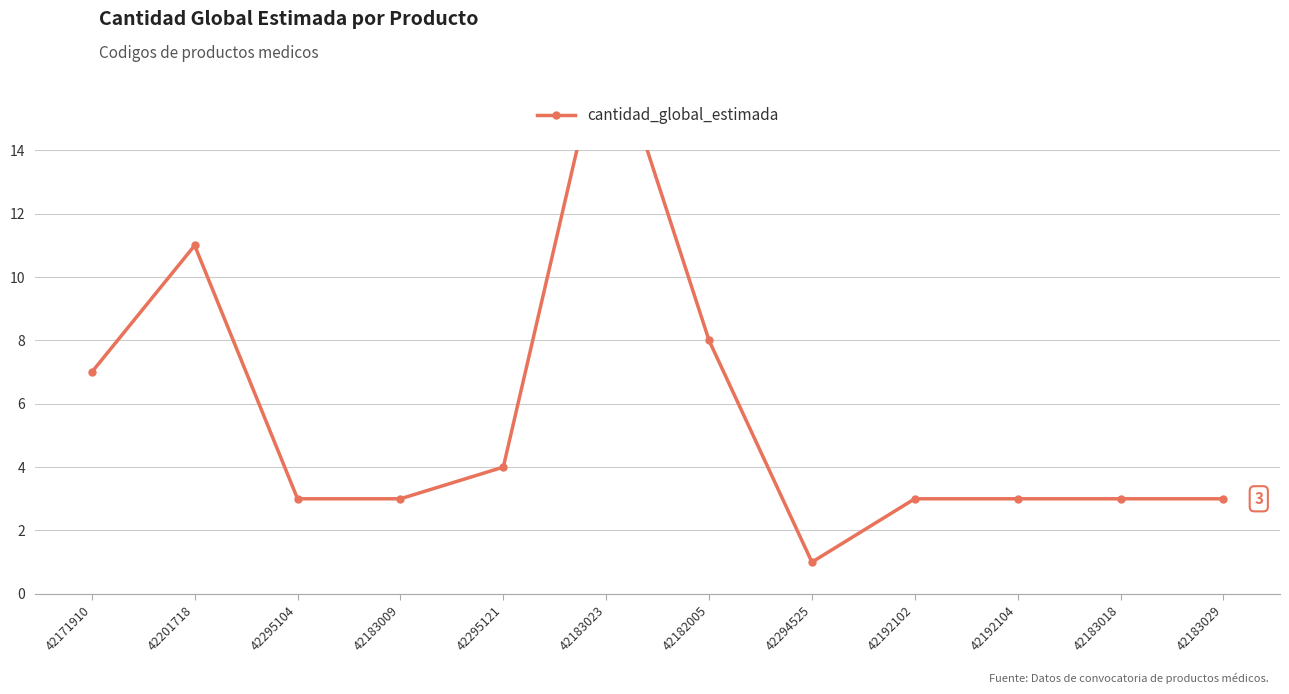

List the labels in order of value, smallest first.

42294525, 42295104, 42183009, 42192102, 42192104, 42183018, 42183029, 42295121, 42171910, 42182005, 42201718, 42183023